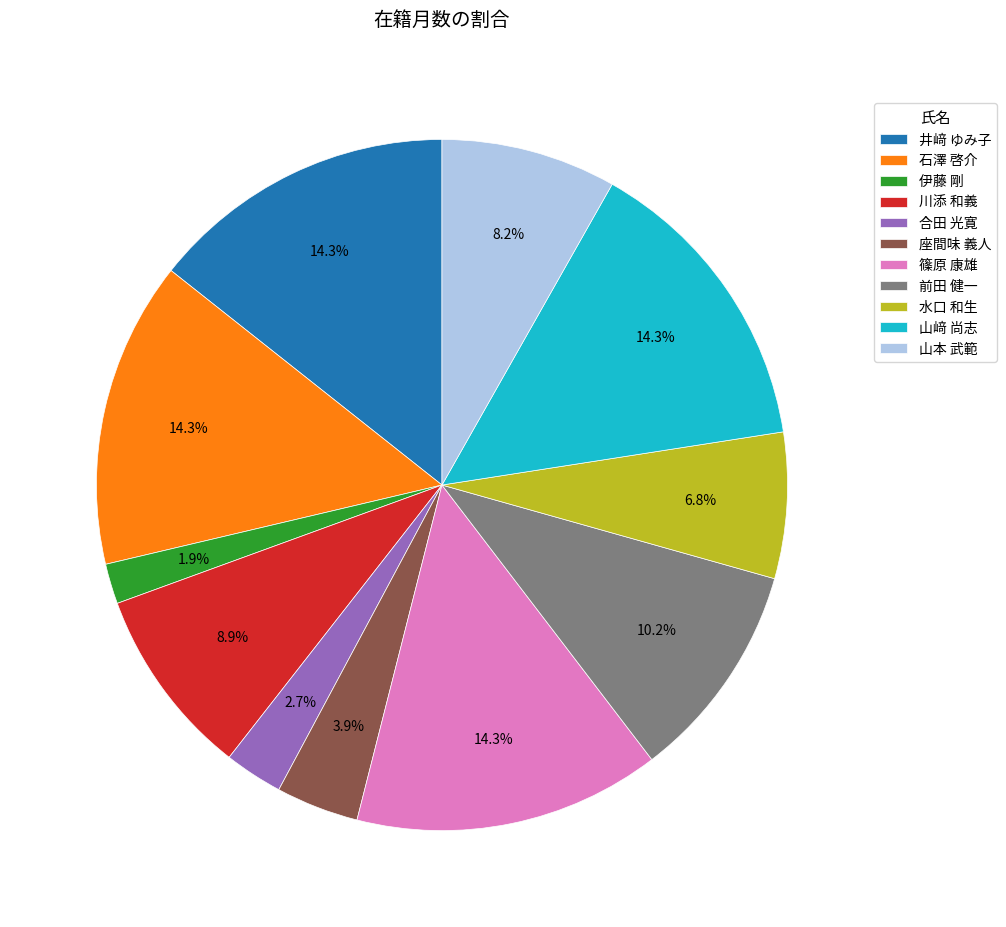

True or false: 座間味 義人 accounts for 4% of the total.

True